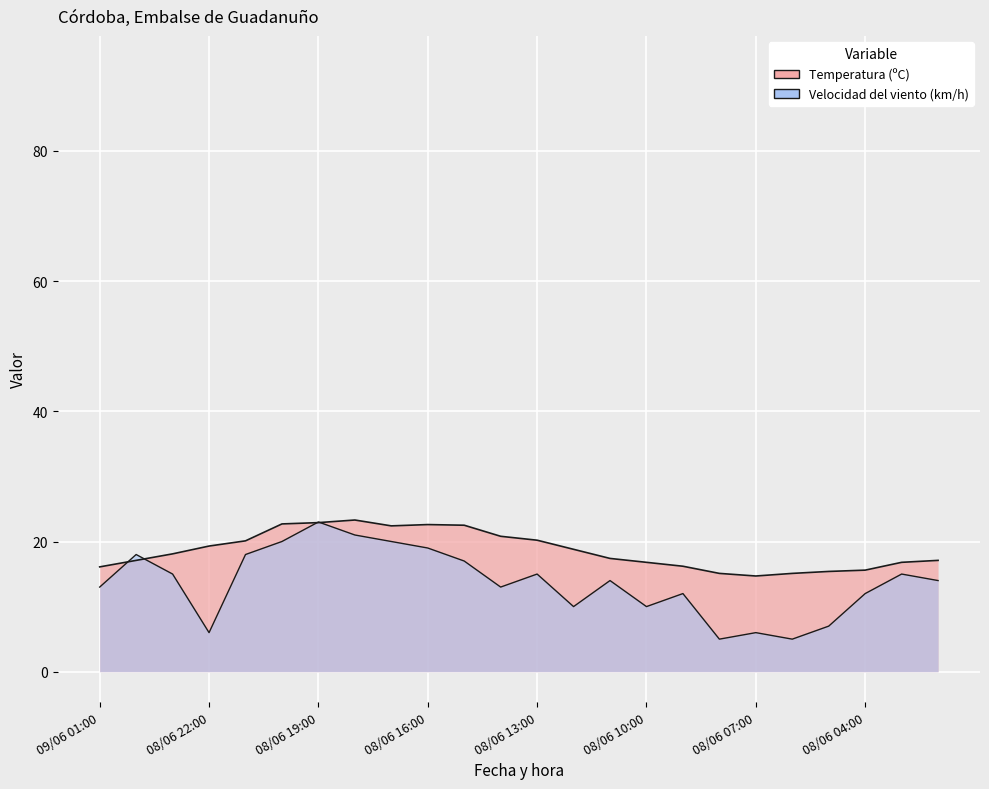

How many lines are shown in the chart?

2